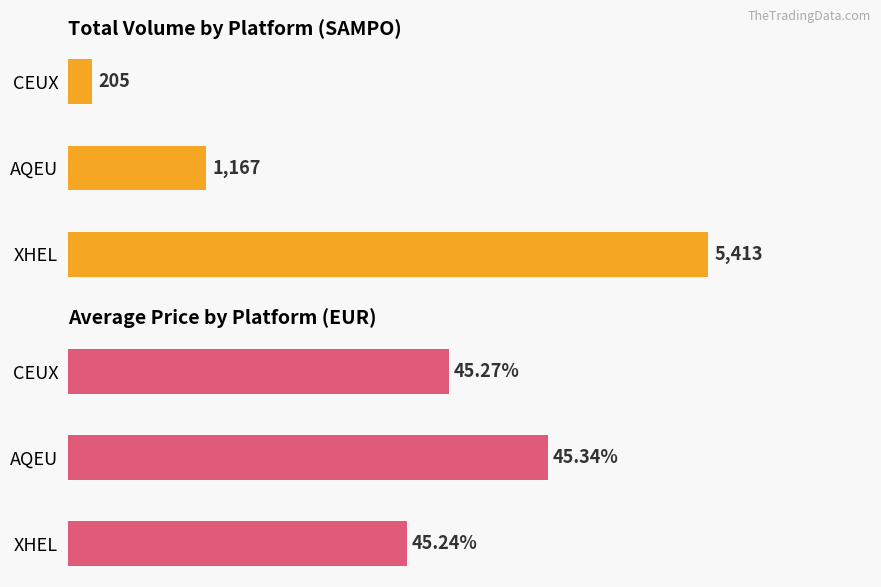

Which series changed the most between AQEU and CEUX?

Total Volume